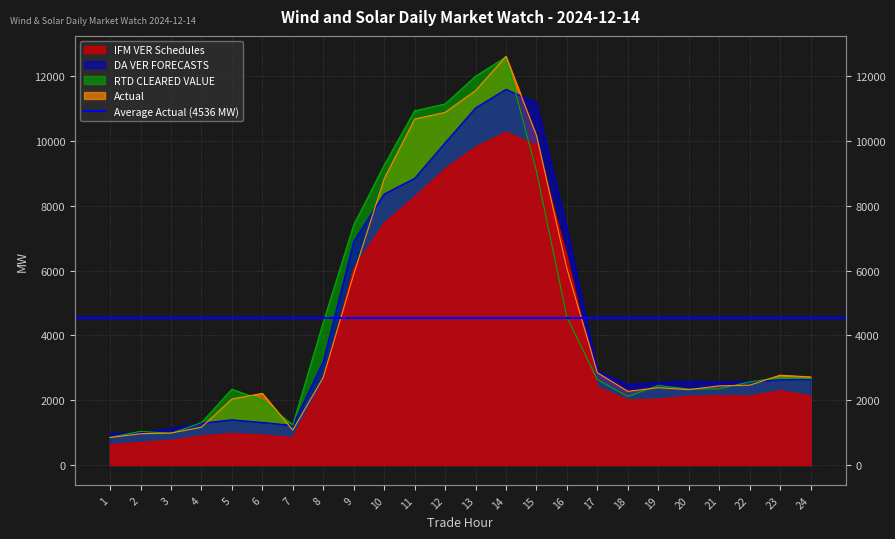

Between 10 and 2, which is larger?

10